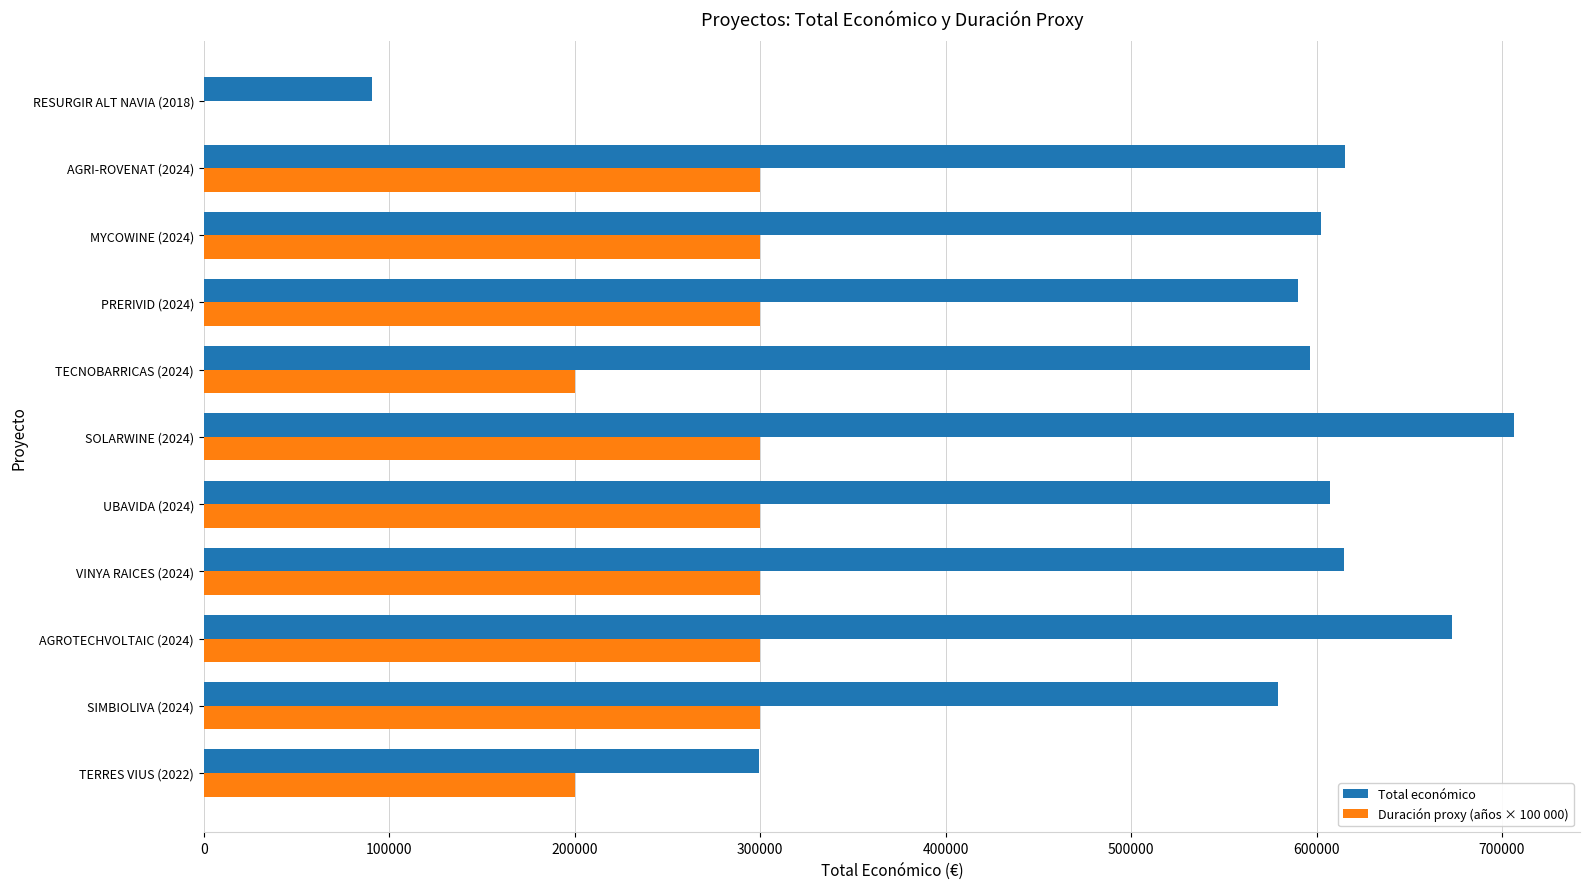

Is the value of Duración proxy (años × 100 000) at PRERIVID (2024) greater than the value of Total económico at UBAVIDA (2024)?

No